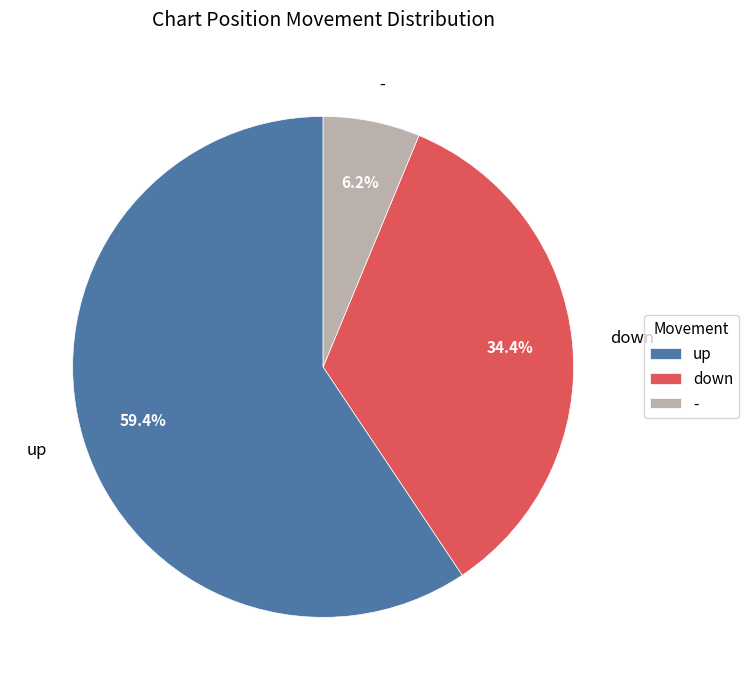

Approximately how many times larger is the value at up compared to down?

1.7